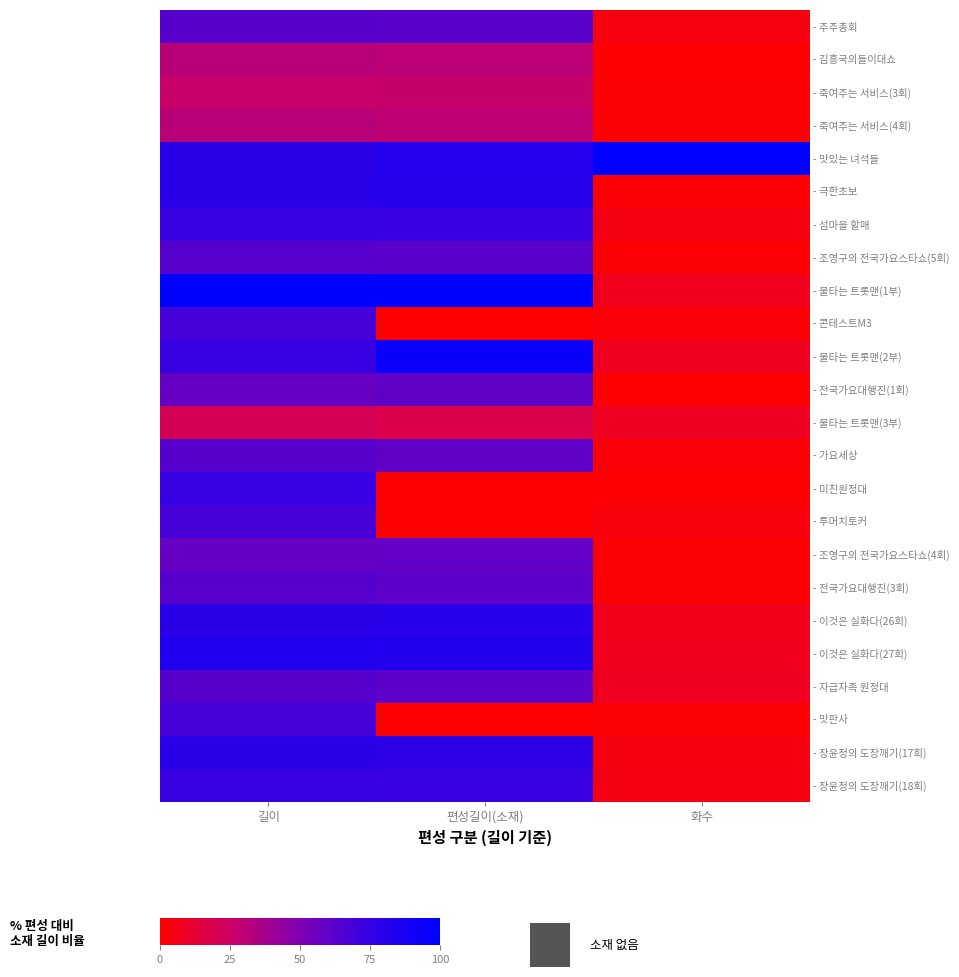

Reading left to right, list all the values displayed in this chart.

- 주주총회: 길이=63.2	편성길이(소재)=62.4	화수=4.2
- 김흥국의들이대쇼: 길이=31.6	편성길이(소재)=30.1	화수=0.3
- 죽여주는 서비스(3회): 길이=26.3	편성길이(소재)=26.9	화수=0.8
- 죽여주는 서비스(4회): 길이=31.6	편성길이(소재)=29.0	화수=1.1
- 맛있는 녀석들: 길이=78.9	편성길이(소재)=81.7	화수=100.0
- 극한초보: 길이=78.9	편성길이(소재)=80.6	화수=1.3
- 섬마을 할매: 길이=73.7	편성길이(소재)=73.1	화수=4.7
- 조영구의 전국가요스타쇼(5회): 길이=63.2	편성길이(소재)=62.4	화수=1.3
- 불타는 트롯맨(1부): 길이=100.0	편성길이(소재)=100.0	화수=7.4
- 콘테스트M3: 길이=68.4	편성길이(소재)=0.0	화수=1.8
- 불타는 트롯맨(2부): 길이=73.7	편성길이(소재)=95.7	화수=7.7
- 전국가요대행진(1회): 길이=57.9	편성길이(소재)=60.2	화수=0.3
- 불타는 트롯맨(3부): 길이=21.1	편성길이(소재)=18.3	화수=7.9
- 가요세상: 길이=63.2	편성길이(소재)=60.2	화수=1.8
- 미친원정대: 길이=73.7	편성길이(소재)=0.0	화수=0.5
- 투머치토커: 길이=68.4	편성길이(소재)=0.0	화수=3.2
- 조영구의 전국가요스타쇼(4회): 길이=57.9	편성길이(소재)=59.1	화수=1.1
- 전국가요대행진(3회): 길이=63.2	편성길이(소재)=61.3	화수=0.8
- 이것은 실화다(26회): 길이=78.9	편성길이(소재)=79.6	화수=6.9
- 이것은 실화다(27회): 길이=84.2	편성길이(소재)=82.8	화수=7.1
- 자급자족 원정대: 길이=63.2	편성길이(소재)=61.3	화수=8.2
- 맛판사: 길이=68.4	편성길이(소재)=0.0	화수=1.1
- 장윤정의 도장깨기(17회): 길이=78.9	편성길이(소재)=77.4	화수=4.5
- 장윤정의 도장깨기(18회): 길이=73.7	편성길이(소재)=73.1	화수=4.7